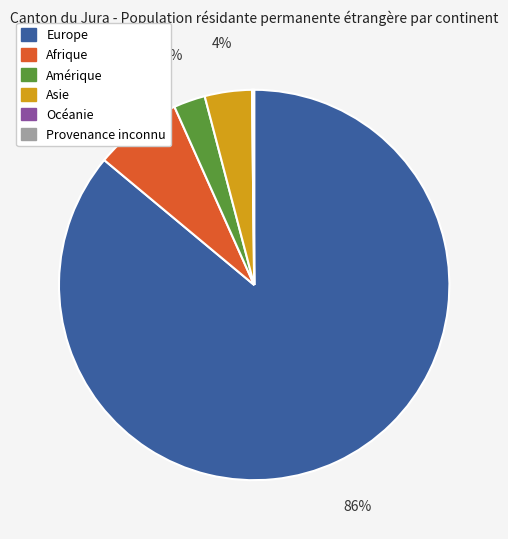

Which category accounts for the majority?

Europe